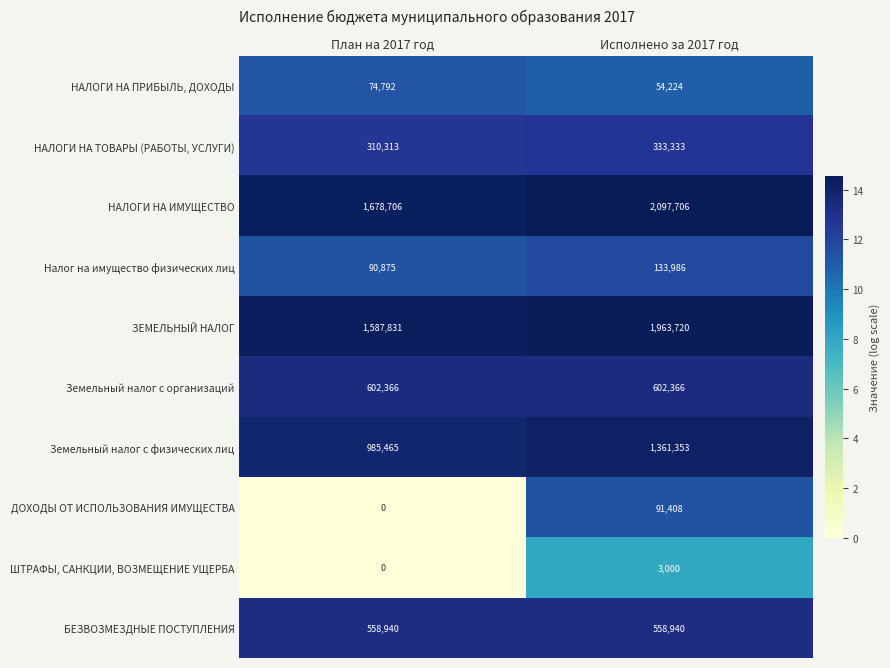

The НАЛОГИ НА ИМУЩЕСТВО series shows 3466278 at Исполнено за 2017 год. True or false?

False